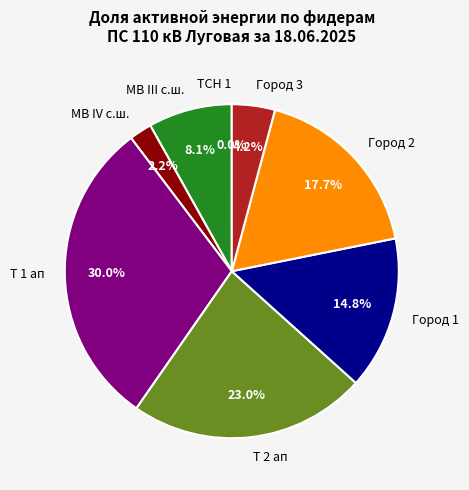

What is the largest slice in the pie chart?

Т 1 ап